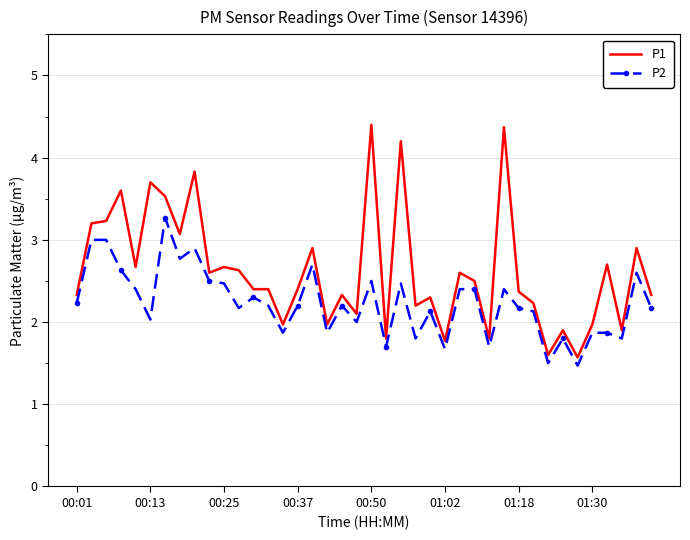

Reading left to right, transcribe all the data shown in this chart.

P1: 2.3	3.2	3.2	3.6	2.7	3.7	3.5	3.1	3.8	2.6	2.7	2.6	2.4	2.4	2.0	2.4	2.9	2.0	2.3	2.1	4.4	1.8	4.2	2.2	2.3	1.8	2.6	2.5	1.8	4.4	2.4	2.2	1.6	1.9	1.6	2.0	2.7	1.9	2.9	2.3
P2: 2.2	3.0	3.0	2.6	2.4	2.0	3.3	2.8	2.9	2.5	2.5	2.2	2.3	2.2	1.9	2.2	2.7	1.9	2.2	2.0	2.5	1.7	2.5	1.8	2.1	1.7	2.4	2.4	1.7	2.4	2.2	2.1	1.5	1.8	1.5	1.9	1.9	1.8	2.6	2.2